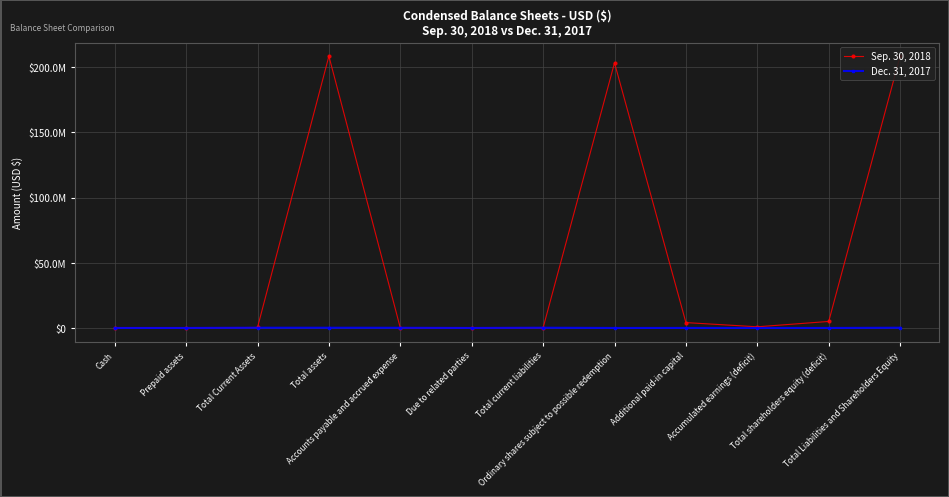

Reading left to right, extract all data points from this chart.

Sep. 30, 2018: 333518	38542	372060	208494683	42176	99125	141301	203353380	4117852	881506	5000002	208494683
Dec. 31, 2017: 1500	0	174937	174937	131950	0	178450	0	24569	-28513	-3513	174937